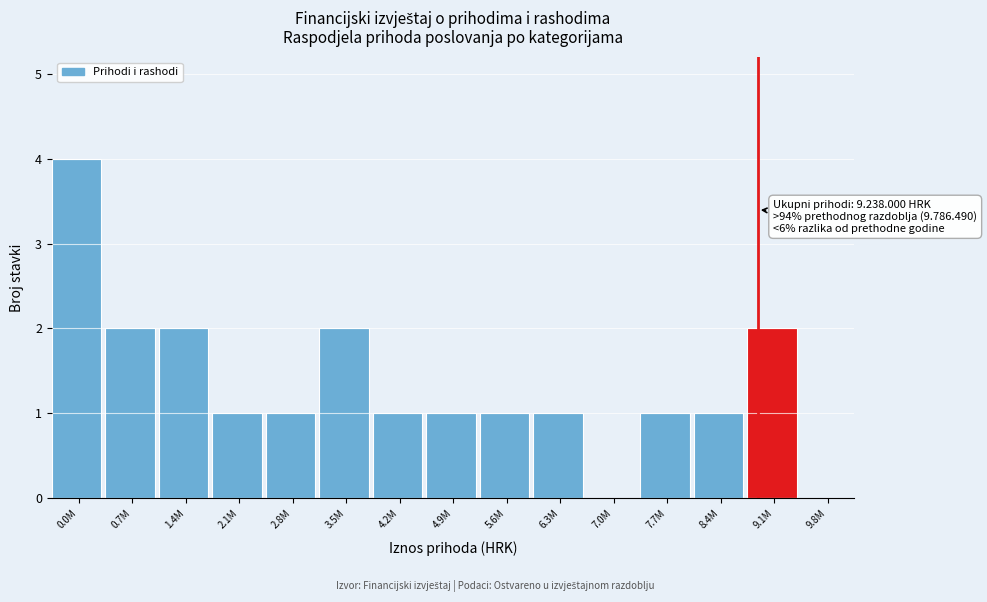

Reading left to right, what are all the values shown in this chart?

0.0M=4	0.7M=2	1.4M=2	2.1M=1	2.8M=1	3.5M=2	4.2M=1	4.9M=1	5.6M=1	6.3M=1	7.0M=0	7.7M=1	8.4M=1	9.1M=2	9.8M=0